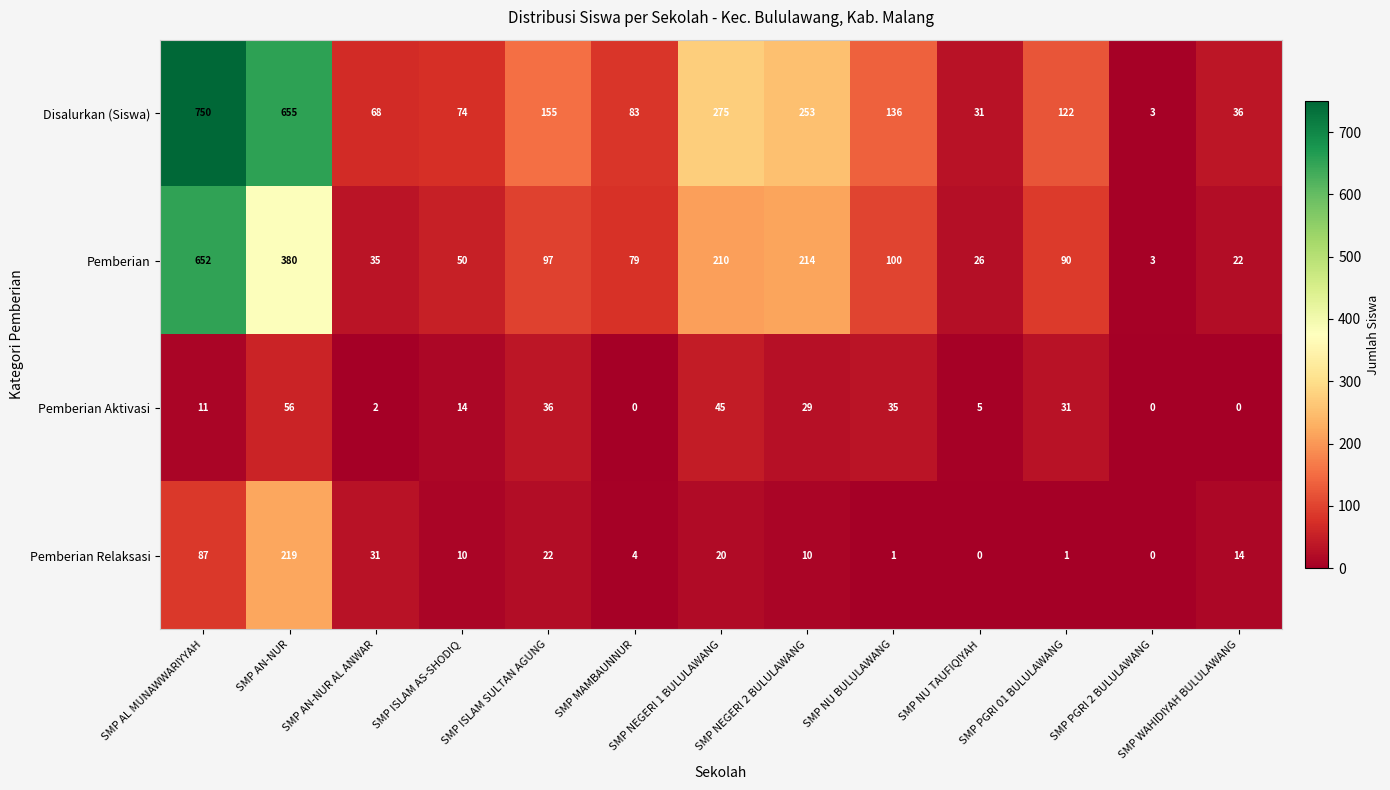

At which category is the sum across all series the highest?

SMP AL MUNAWWARIYYAH